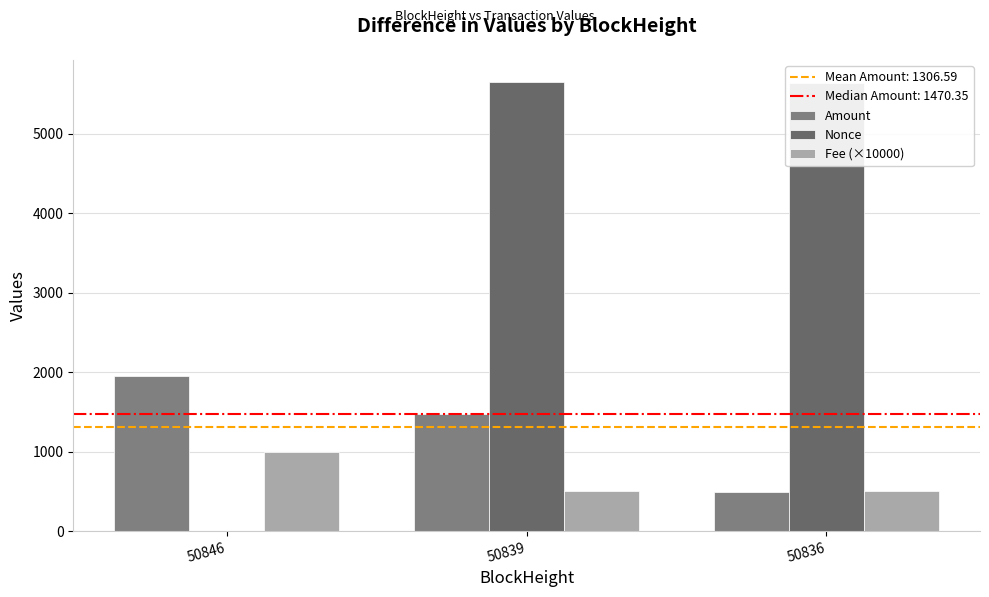

Which label corresponds to the smallest value in the chart?

50846